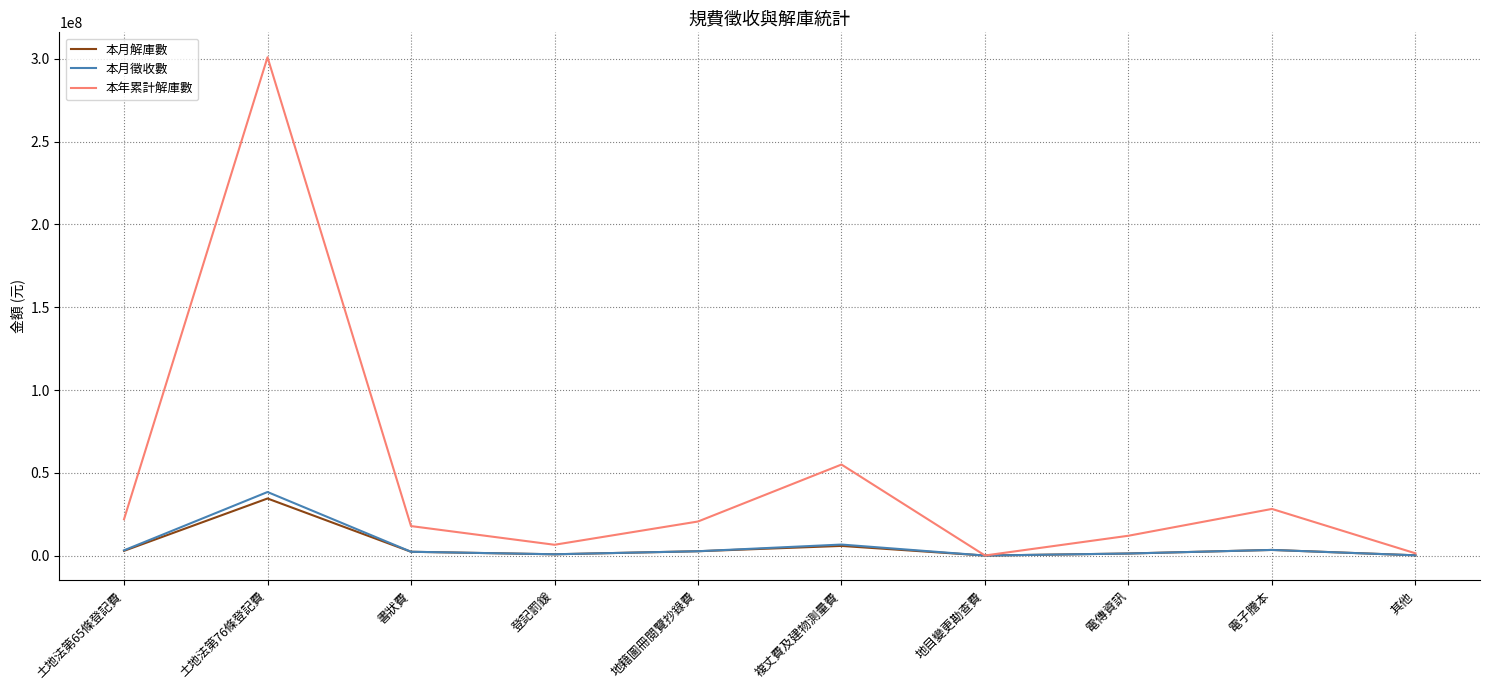

True or false: 本年累計解庫數 has more than 2 interior local peaks.

True